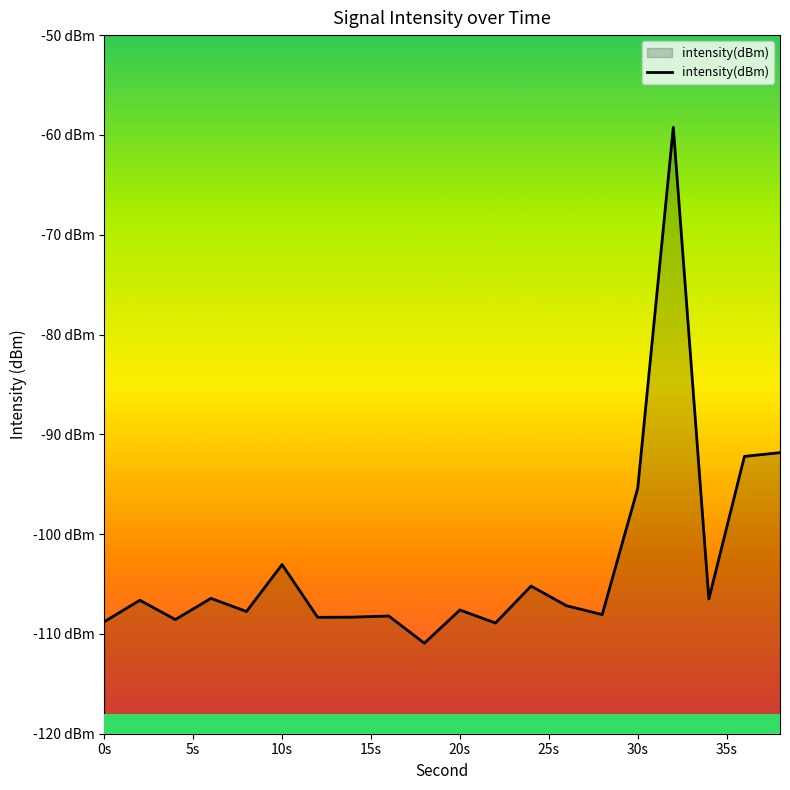

What is the difference between the maximum and minimum values?

51.7